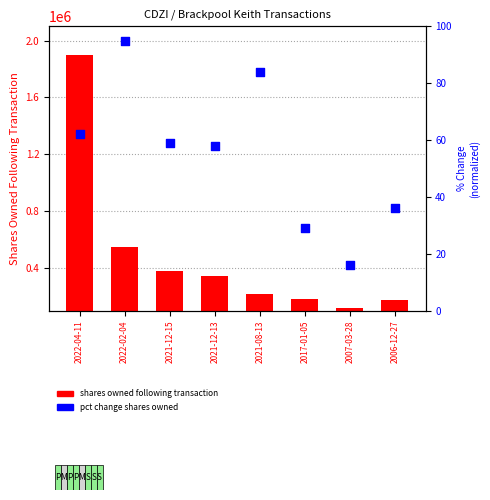

Is the value of pct change shares owned at 2007-03-28 greater than the value of shares owned following transaction at 2022-02-04?

No